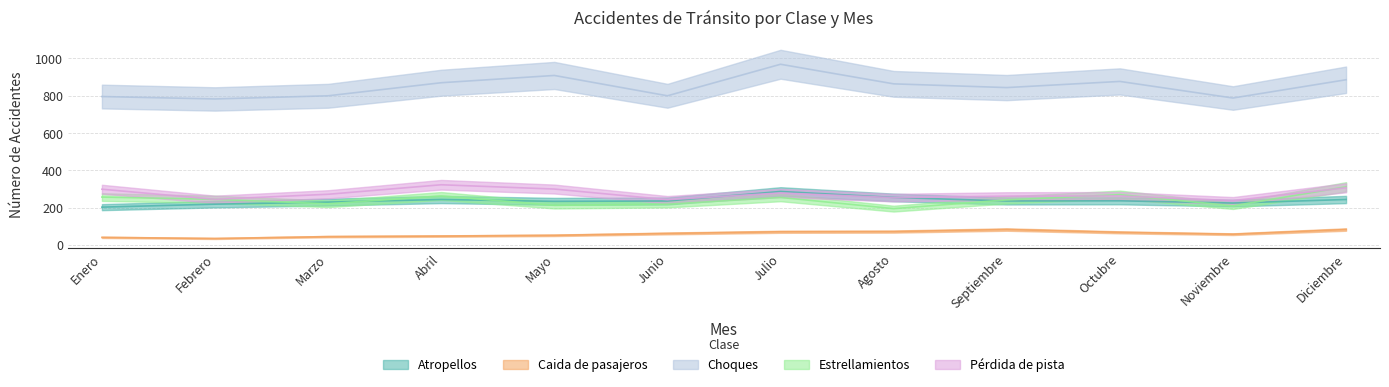

What is the sum of all Caida de pasajeros values?

718